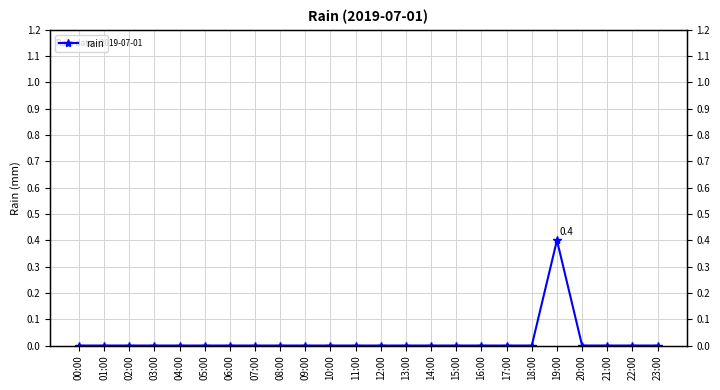

True or false: there are more than 0 points higher than both neighbors.

True